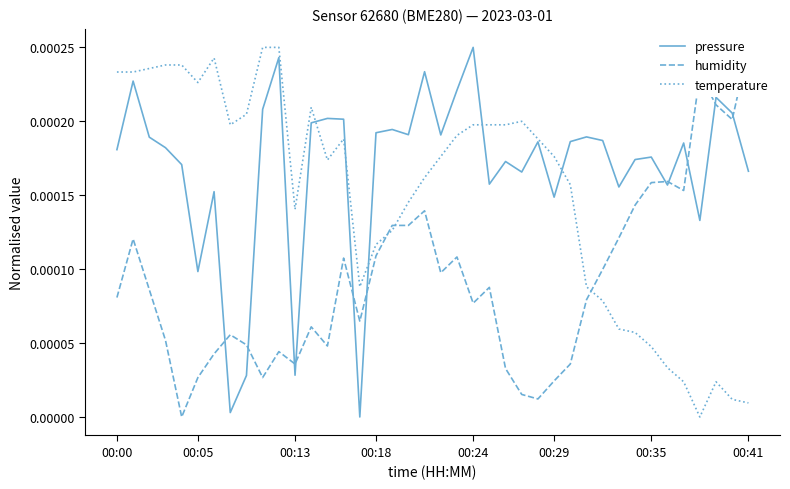

Which category has the highest value across all series?

00:24